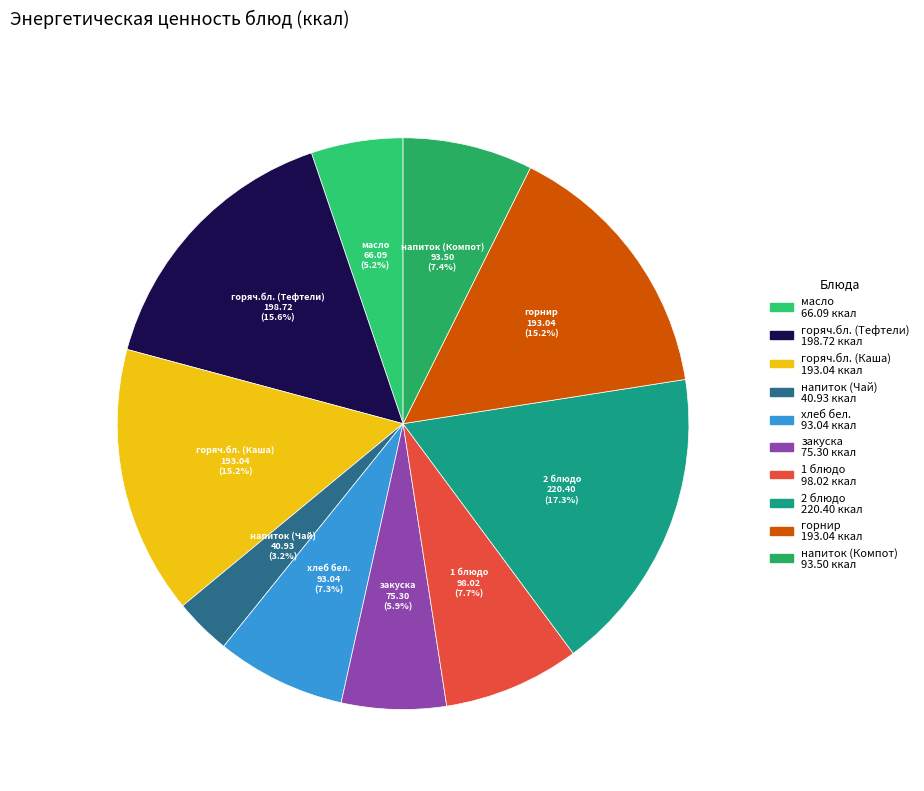

To the nearest percent, what is the average slice percentage?

10%